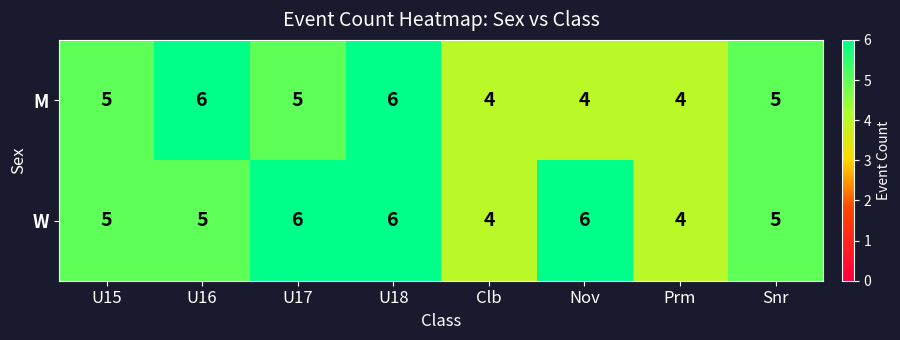

What is the sum of all W values?

41